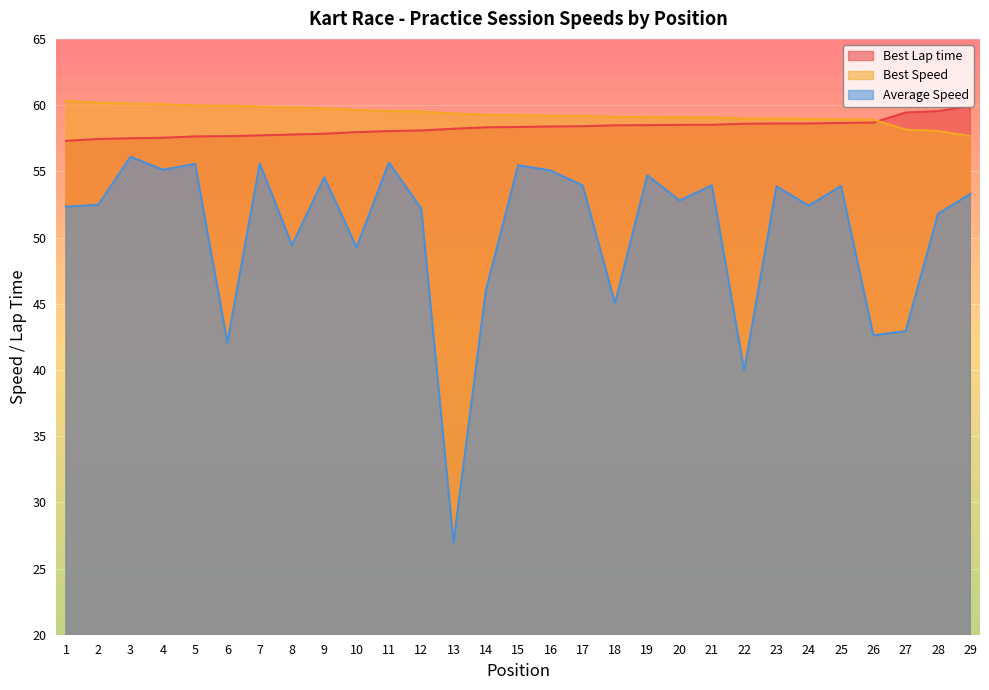

What is the maximum value for Best Speed?

60.3